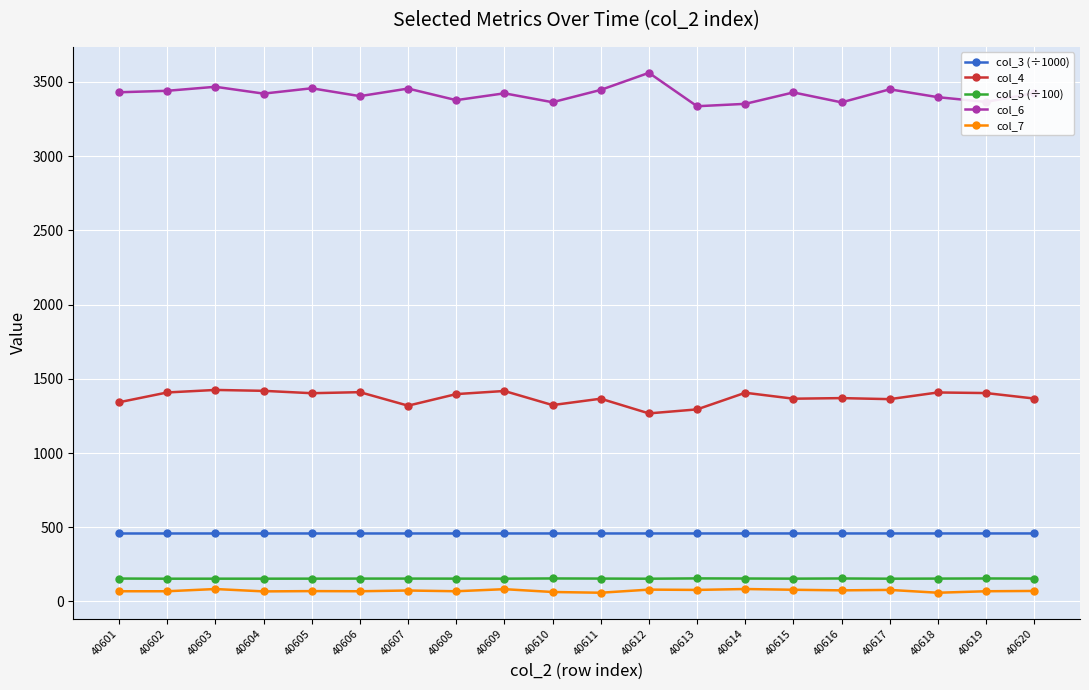

True or false: col_6 has more than 0 points higher than both neighbors.

True